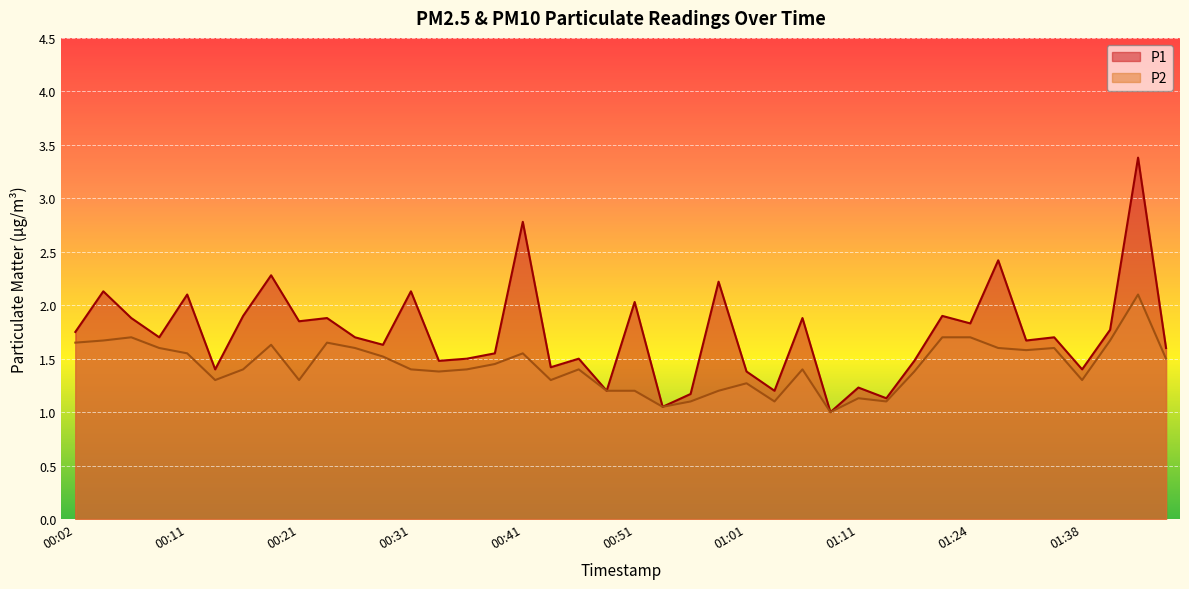

Between 00:48 and 01:06, which series saw the biggest shift?

P1